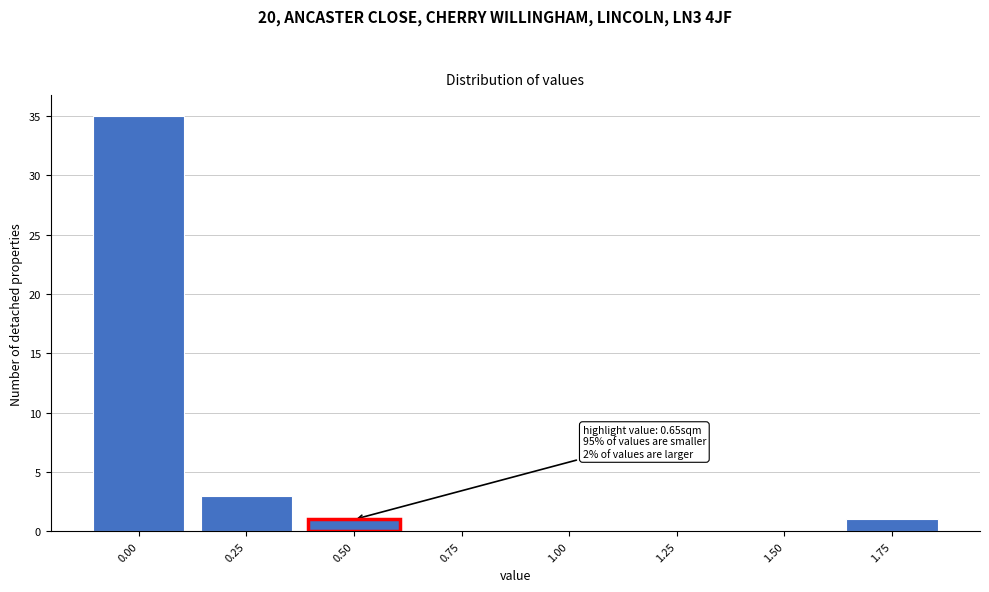

Reading left to right, what are all the values shown in this chart?

0.00=35	0.25=3	0.50=1	0.75=0	1.00=0	1.25=0	1.50=0	1.75=1